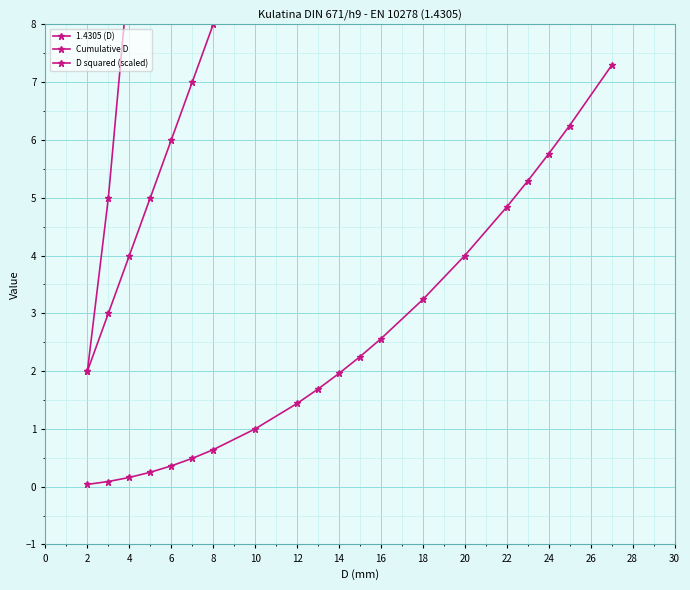

Rank the series by their maximum value, from highest to lowest.

Cumulative D, 1.4305 (D), D squared (scaled)